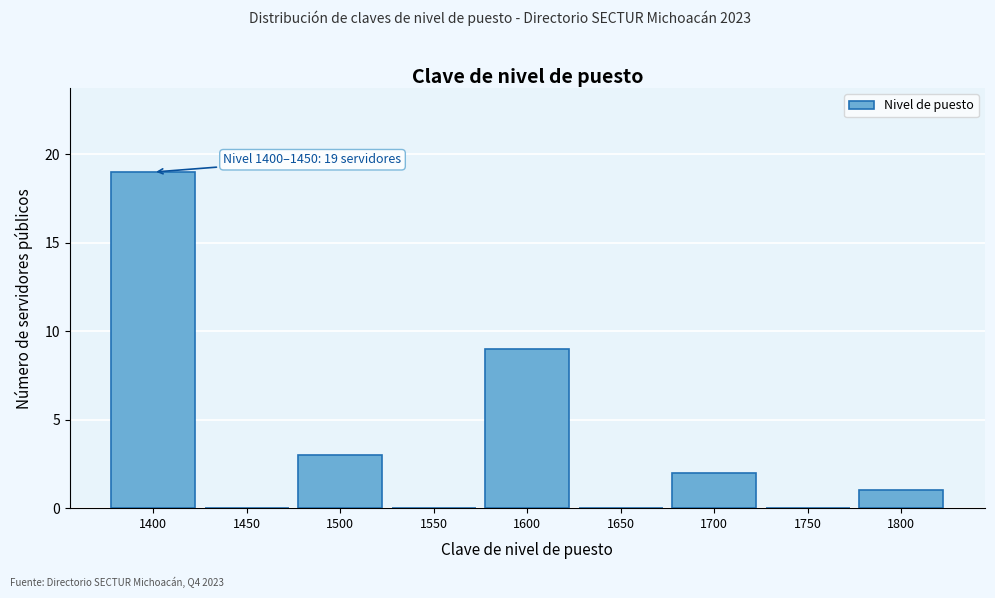

Reading right to left, list all the values displayed in this chart.

1800=1	1750=0	1700=2	1650=0	1600=9	1550=0	1500=3	1450=0	1400=19